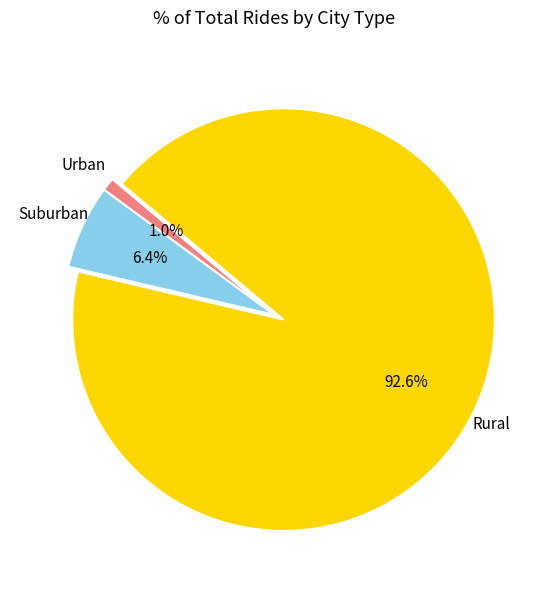

Combined, what portion of the pie is Suburban and Urban?

7.4%